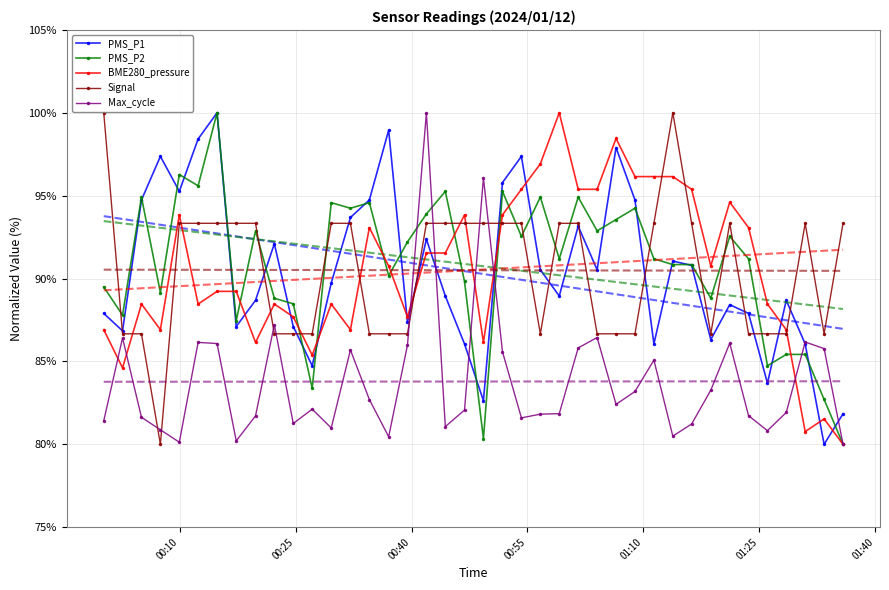

What is the value of the PMS_P1 point at the 9th from the left?

88.7